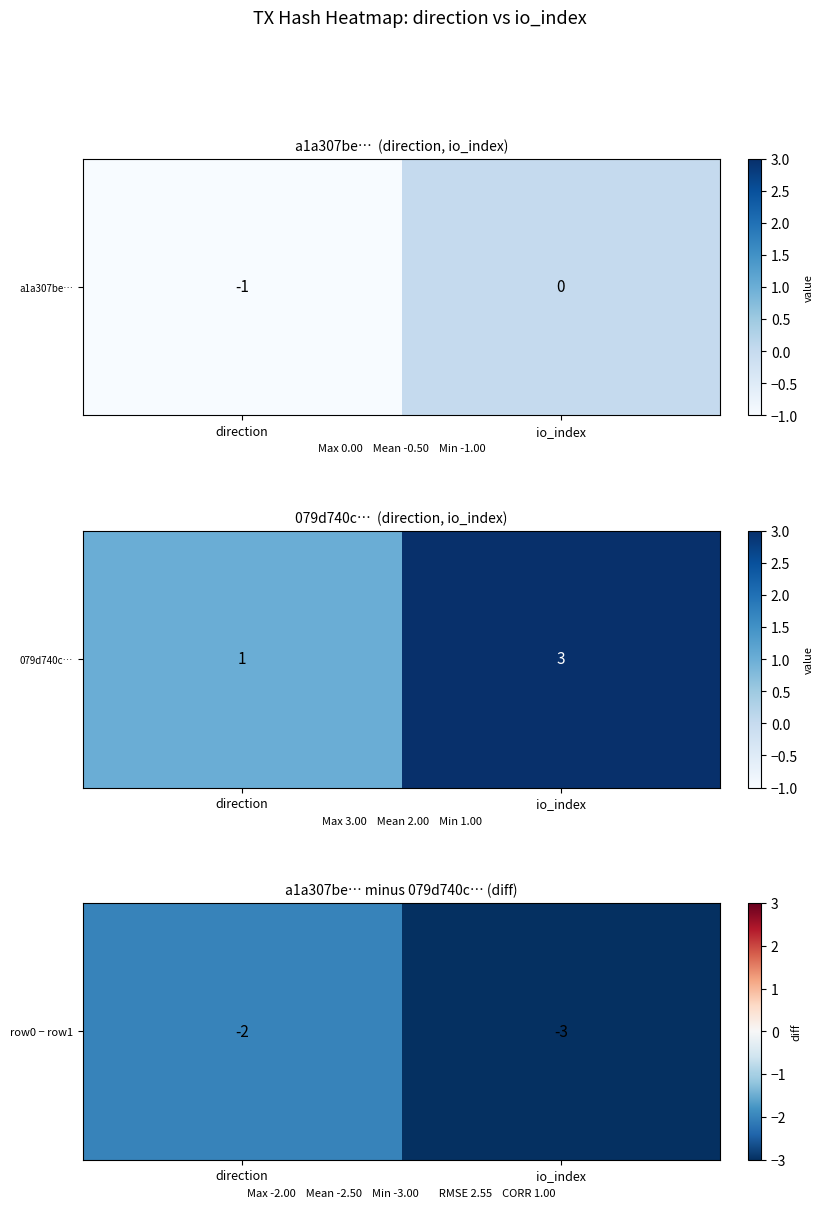

The chart shows a value of -2 at io_index. True or false?

False